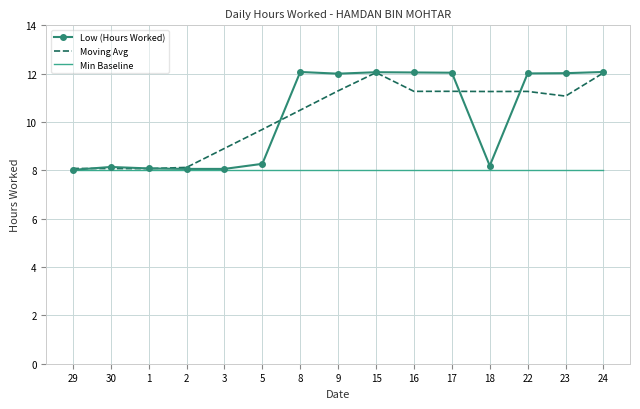

What is the minimum value shown in the chart?

8.0